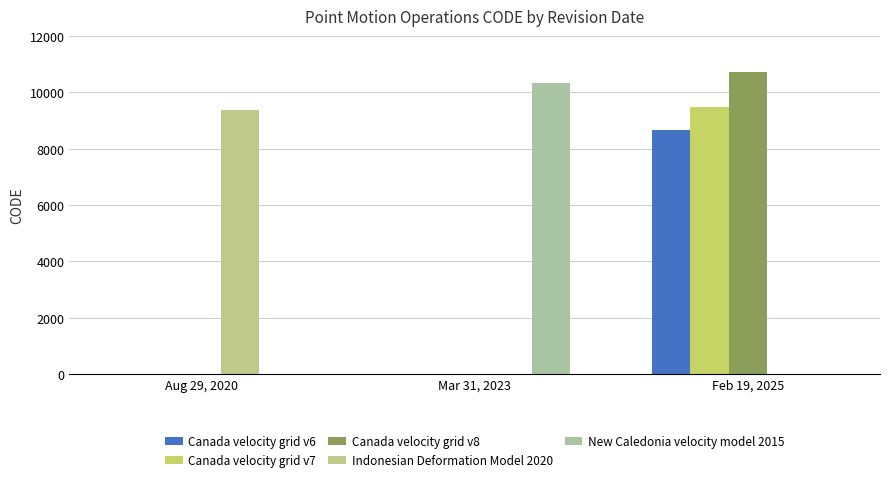

Which series has the largest total across all categories?

Canada velocity grid v8